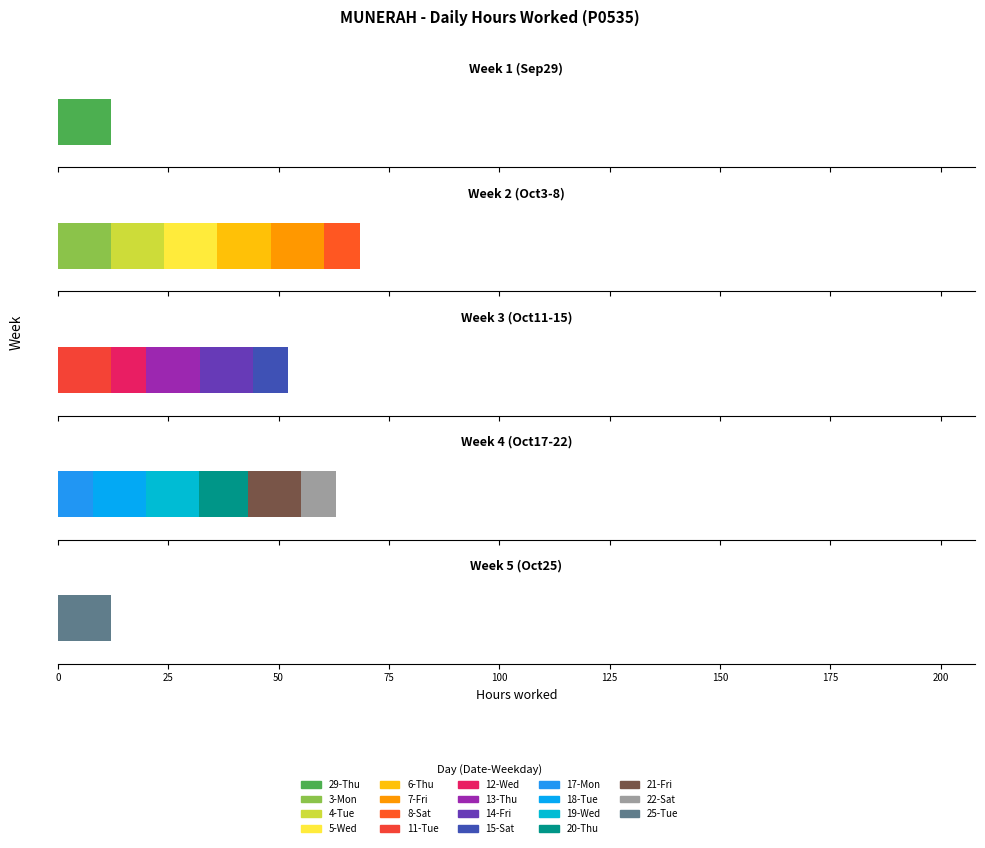

Reading right to left, what are all the values shown in this chart?

25-Tue=12.0	22-Sat=8.0	21-Fri=12.0	20-Thu=11.0	19-Wed=12.0	18-Tue=12.0	17-Mon=8.0	15-Sat=8.0	14-Fri=12.0	13-Thu=12.0	12-Wed=8.1	11-Tue=12.1	8-Sat=8.1	7-Fri=12.1	6-Thu=12.1	5-Wed=12.1	4-Tue=12.0	3-Mon=12.0	29-Thu=12.1